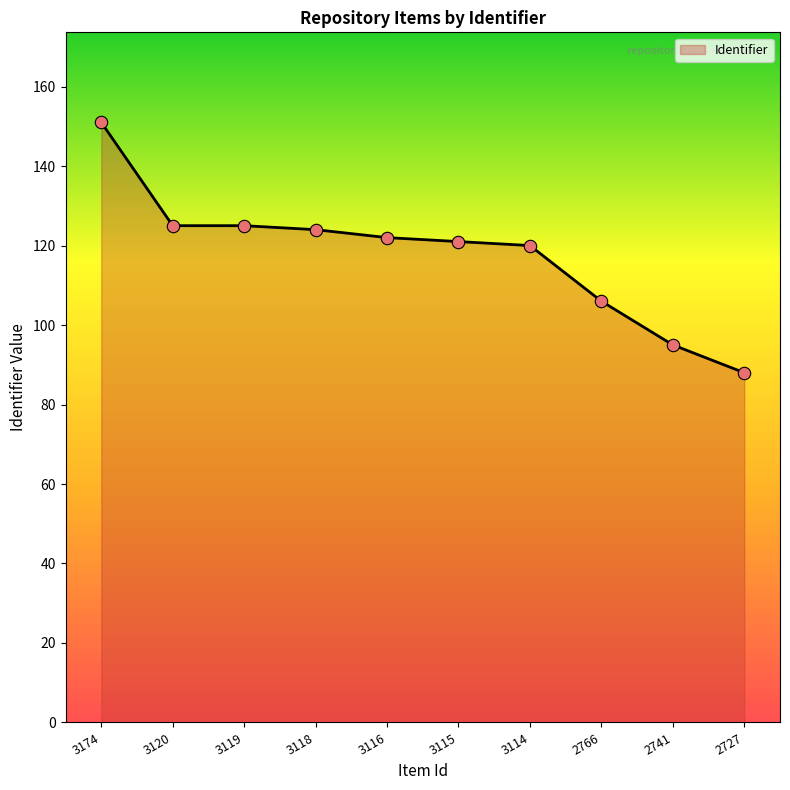

Between 3174 and 3114, which is larger?

3174